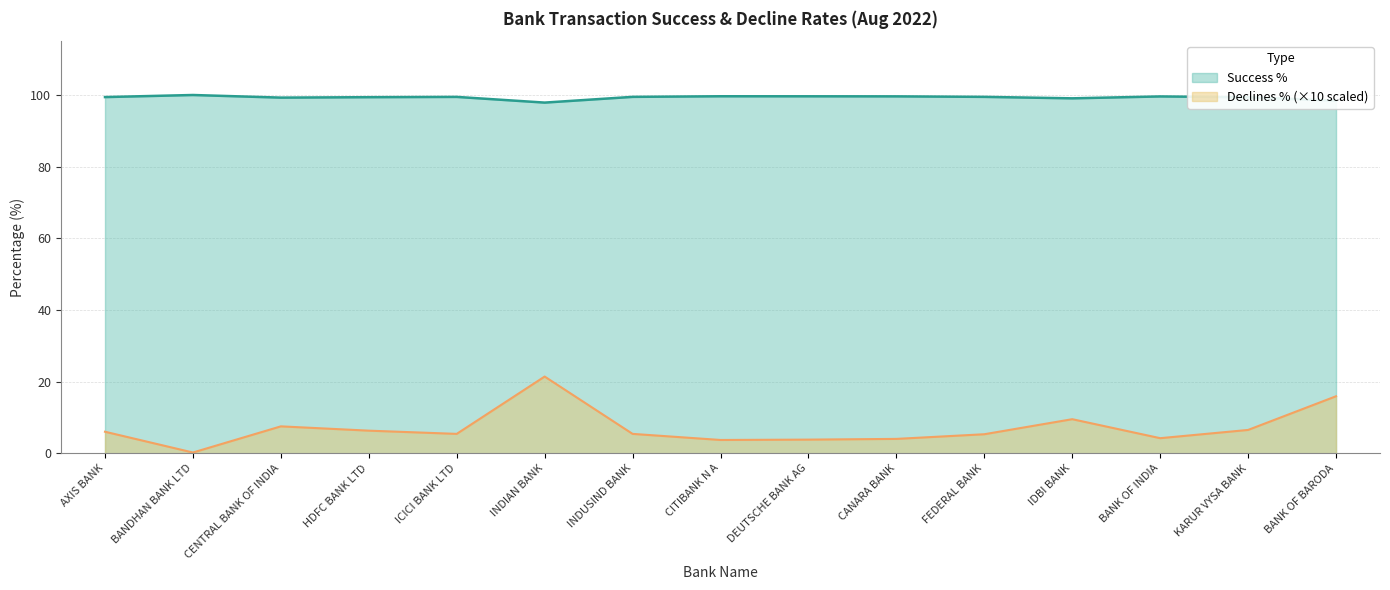

Reading left to right, list all the values displayed in this chart.

Success %: 99.4	100.0	99.2	99.4	99.5	97.9	99.5	99.6	99.6	99.6	99.5	99.0	99.6	99.3	98.4
Declines %: 6.0	0.2	7.5	6.3	5.4	21.4	5.4	3.7	3.8	4.0	5.3	9.5	4.2	6.5	15.9